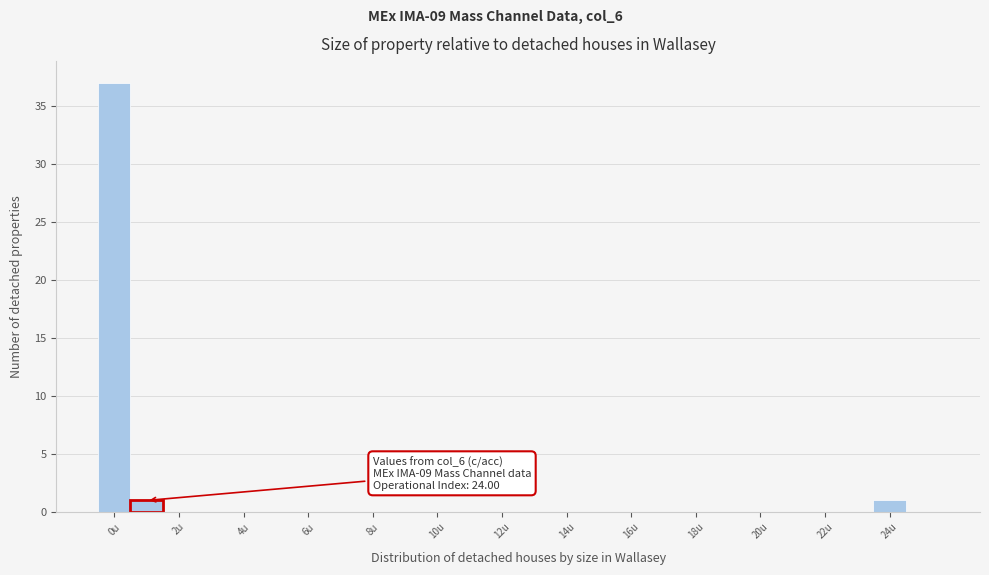

Over which range of the x-axis is the bar tallest?

-0.5 to 0.5